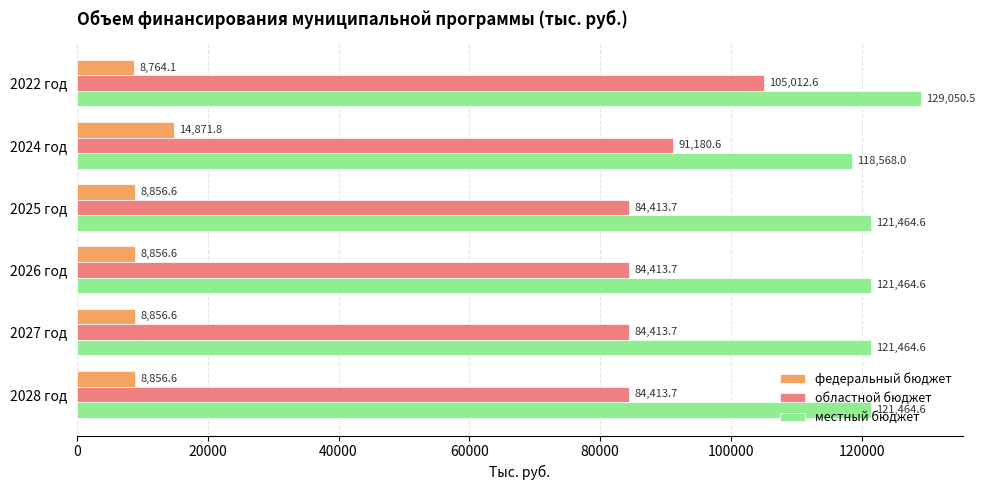

List the series in order of their overall mean, highest first.

местный бюджет, областной бюджет, федеральный бюджет